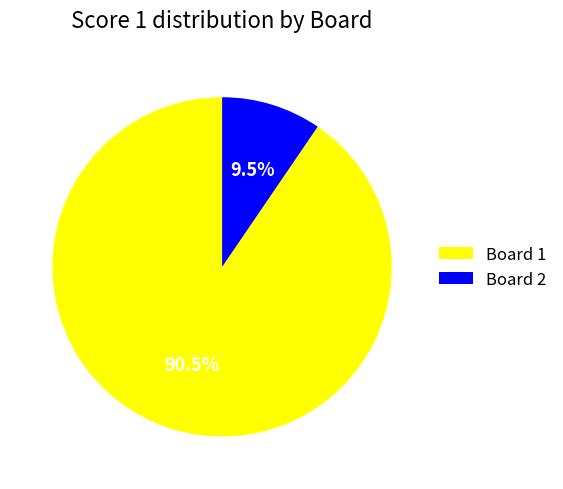

What is the ratio of the value at Board 1 to the value at Board 2?

9.5